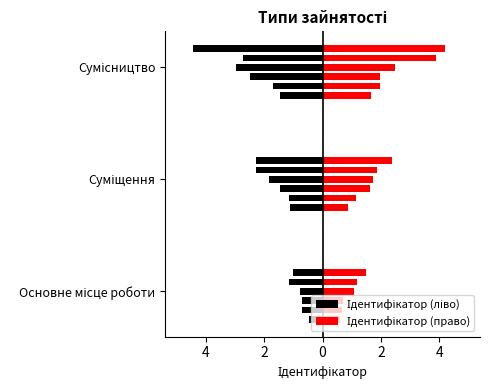

List the labels in order of value, smallest first.

Основне місце роботи, Суміщення, Сумісництво